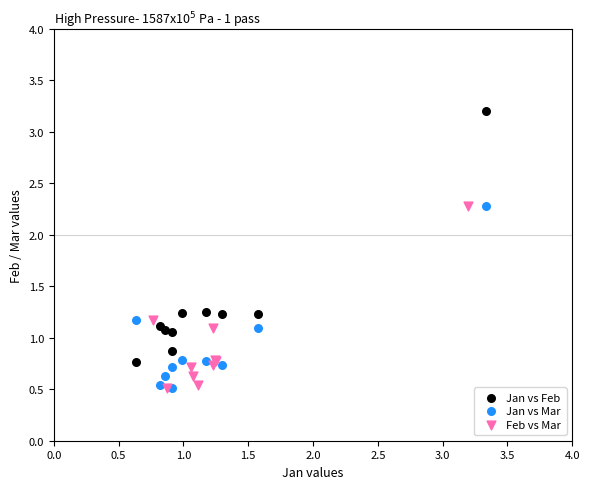

Which series has the widest spread of Y values?

Jan vs Feb